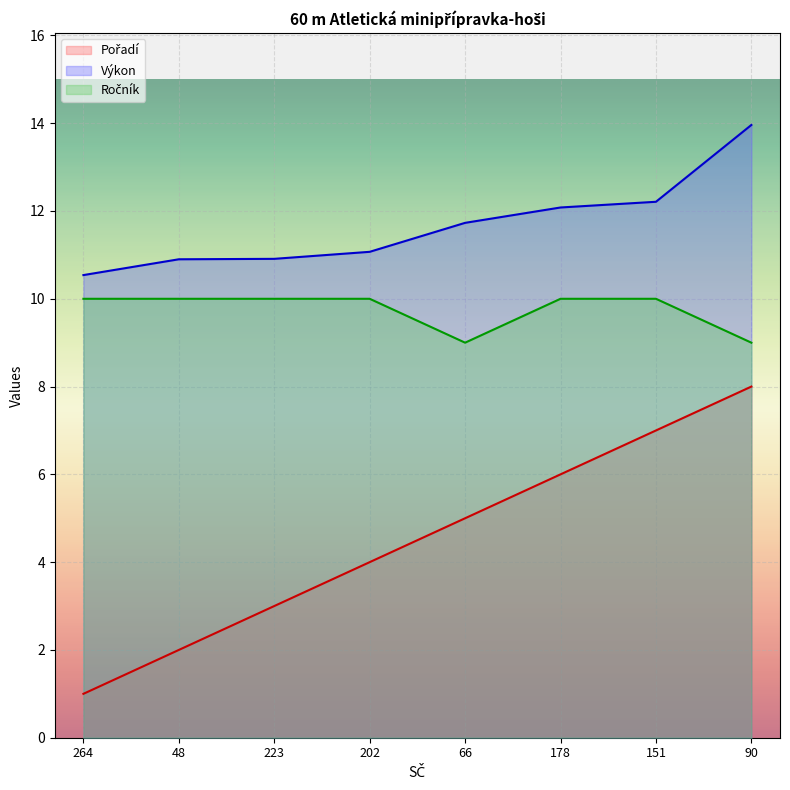

Which has a higher value, 223 or 178?

178